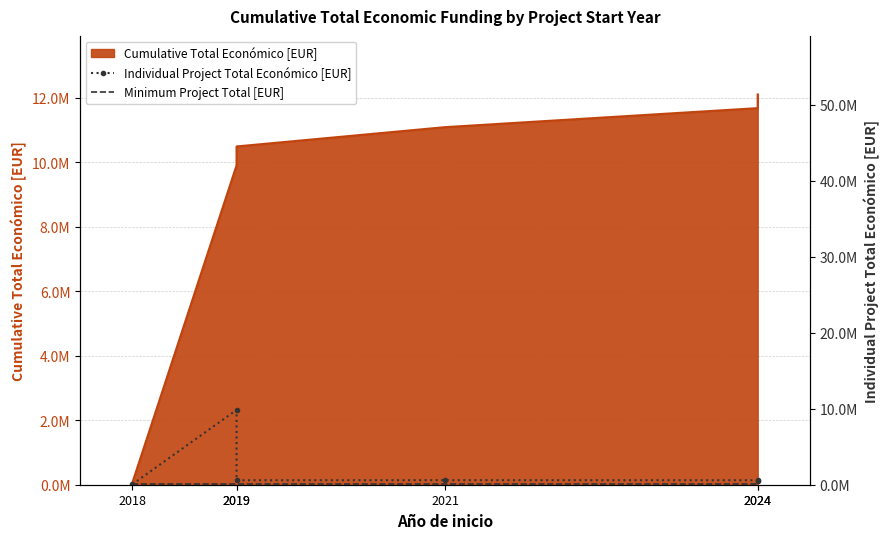

Does the chart have visible grid lines?

Yes